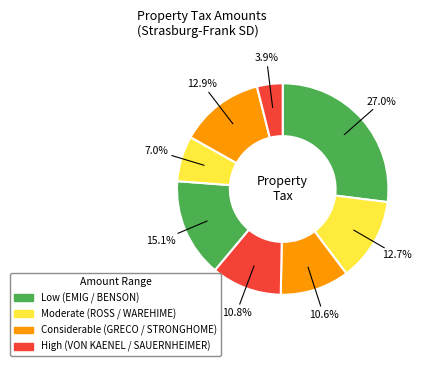

How many slices are in this pie chart?

8